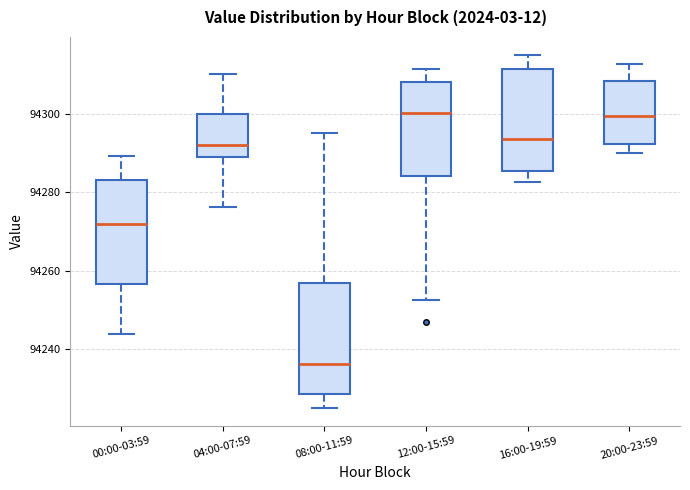

Where does the upper whisker of the box for 16:00-19:59 end on the y-axis? The values are not printed on the chart, so give them approximately, as read against the axis.

94316